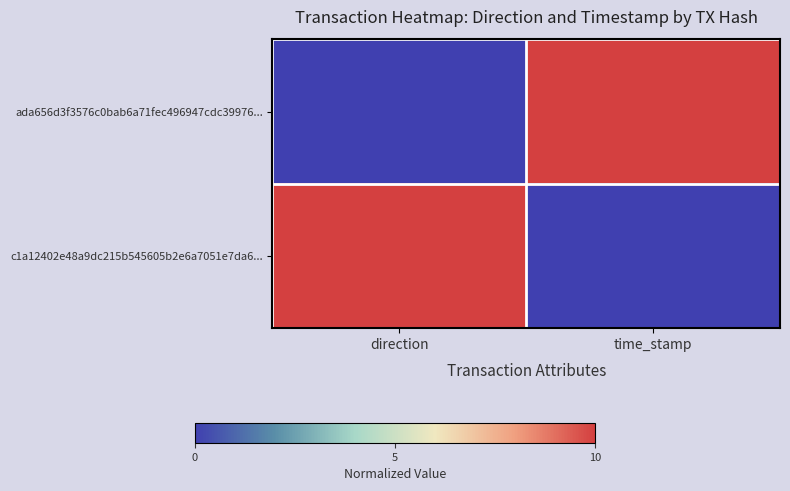

Reading right to left, list all the values displayed in this chart.

ada656d3f3576c0bab6a71fec496947cdc39976...: time_stamp=10	direction=0
c1a12402e48a9dc215b545605b2e6a7051e7da6...: time_stamp=0	direction=10